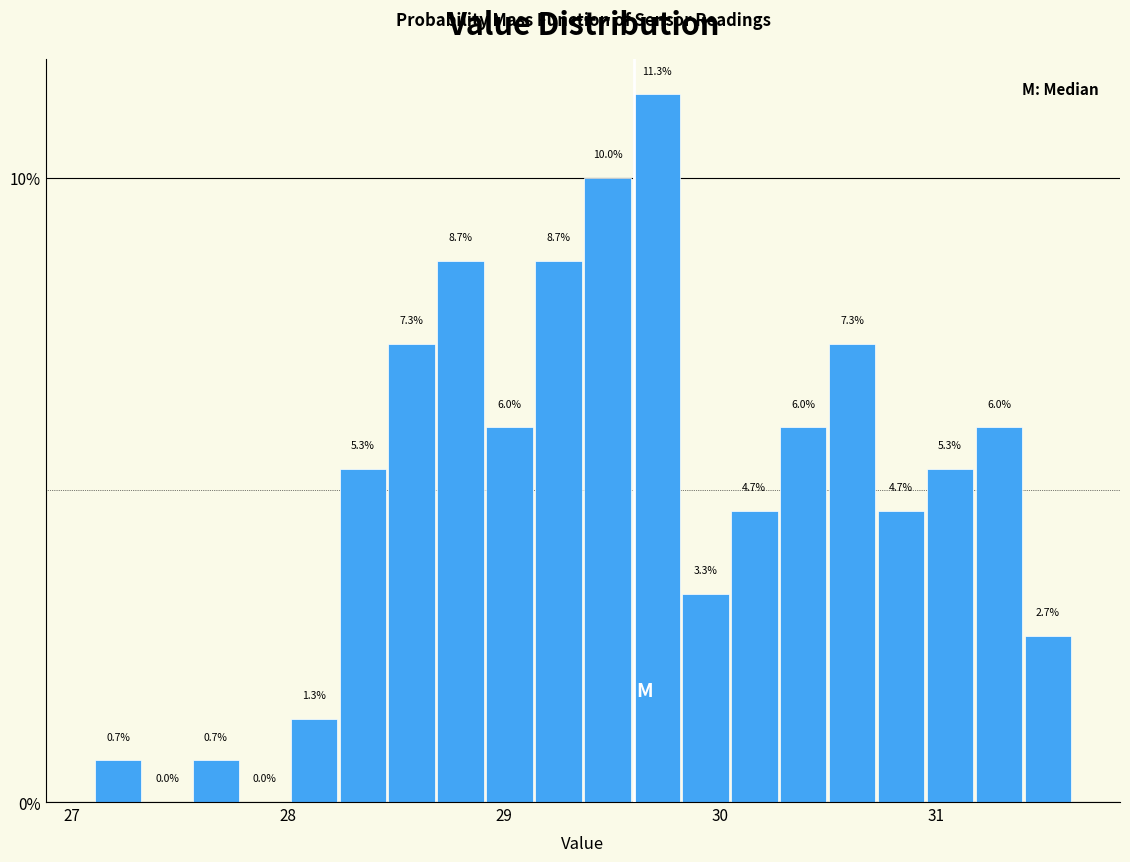

Read against the x-axis, roughly where is the centre of the tallest bar?

29.7